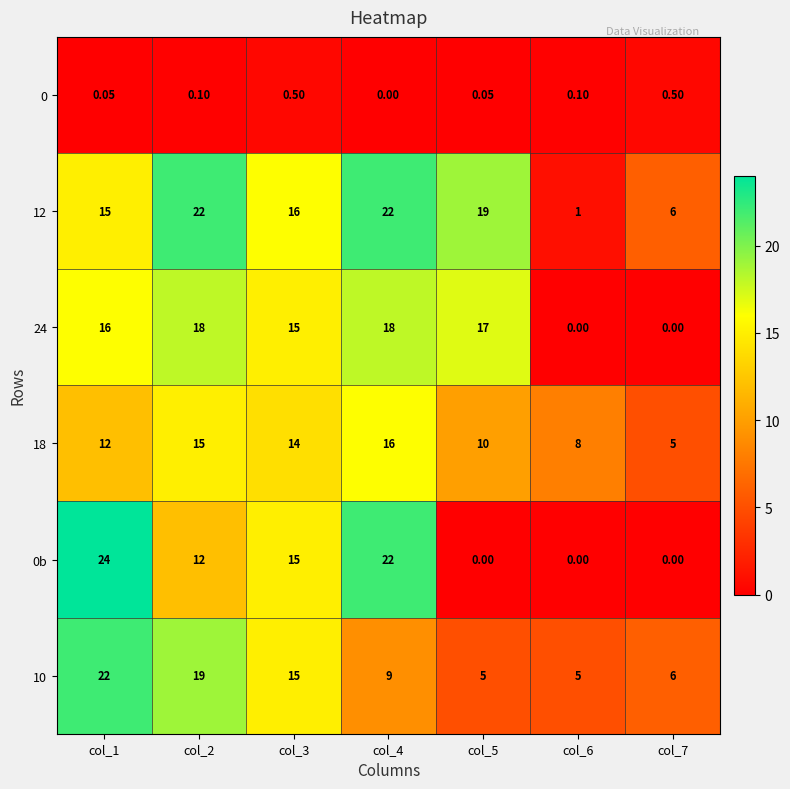

Is the value of 0b at col_3 greater than the value of 10 at col_6?

Yes